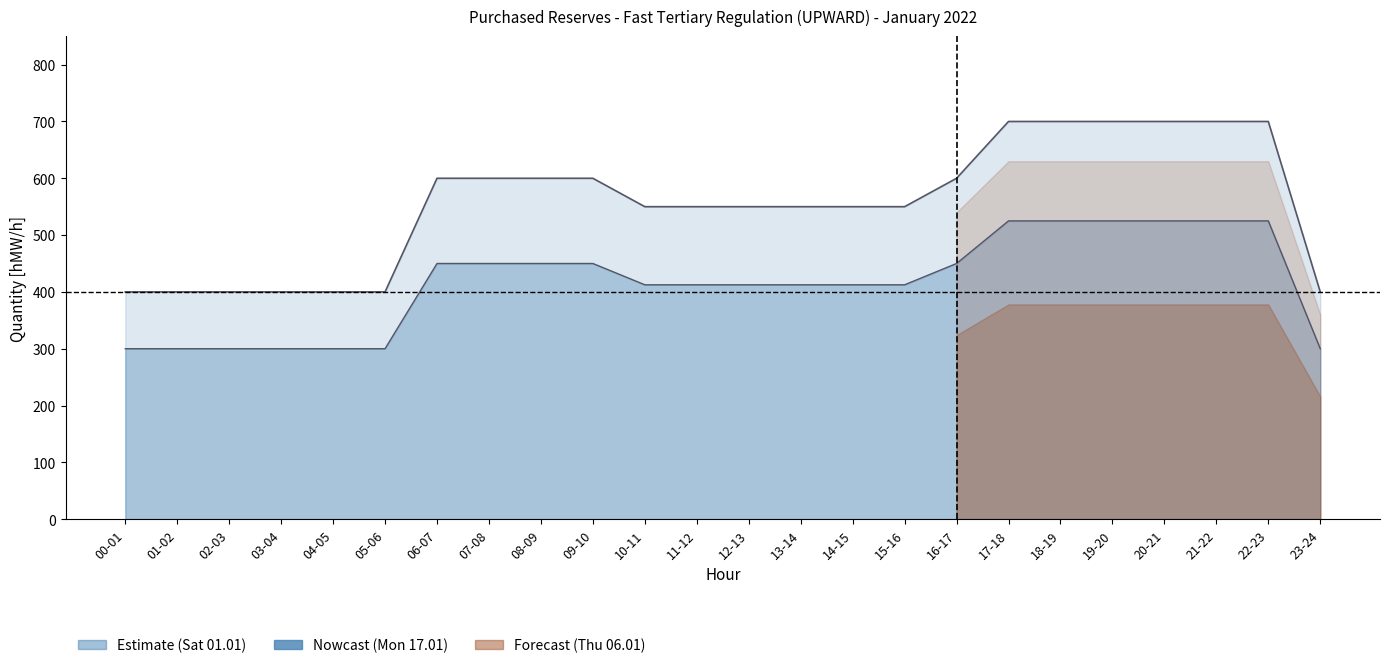

The value of Mon_17 upper at 18-19 is 700.0. True or false?

True